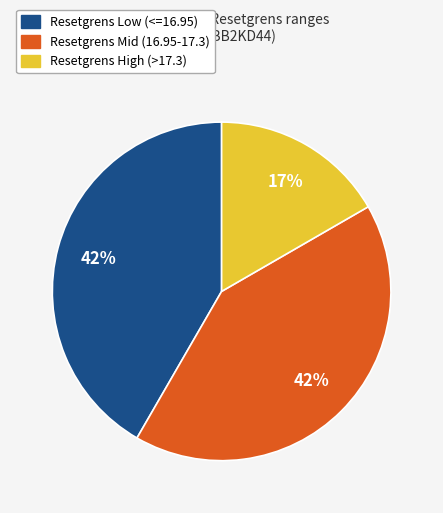

Is there any slice that represents more than half of the pie?

No